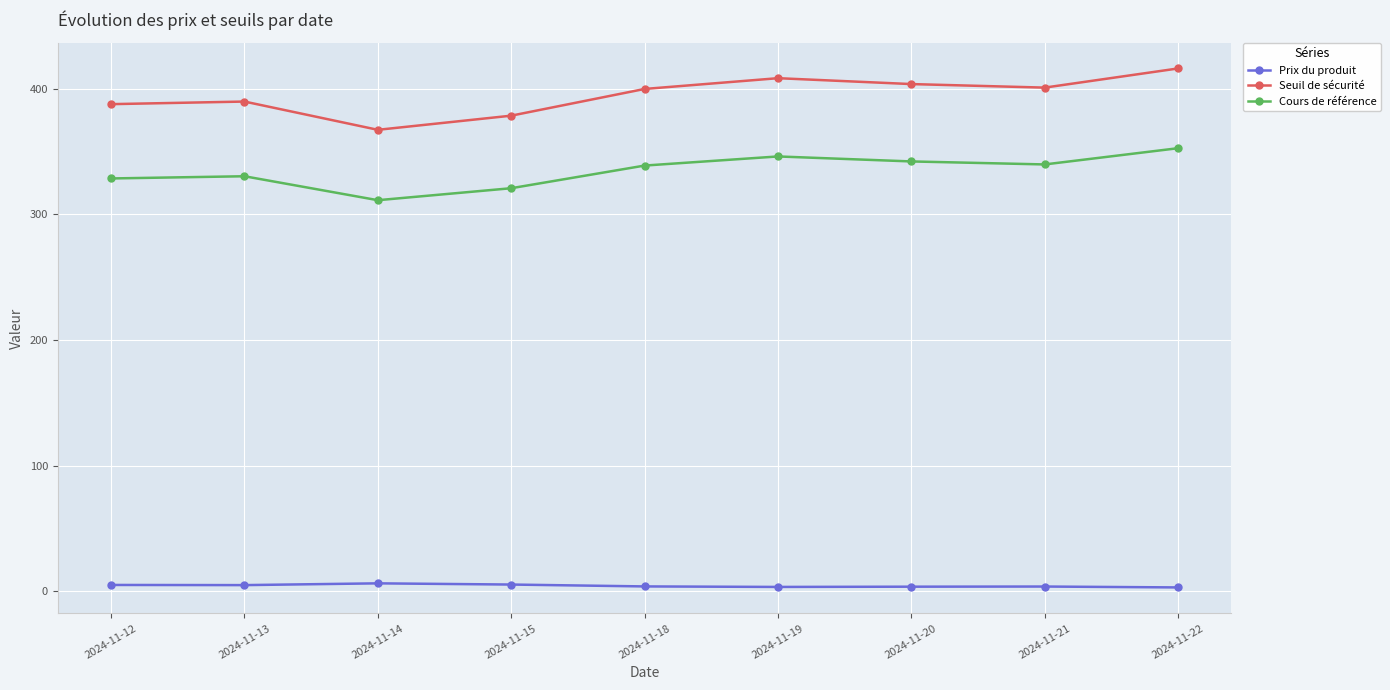

What are all the series names shown in the legend?

Prix du produit, Seuil de sécurité, Cours de référence